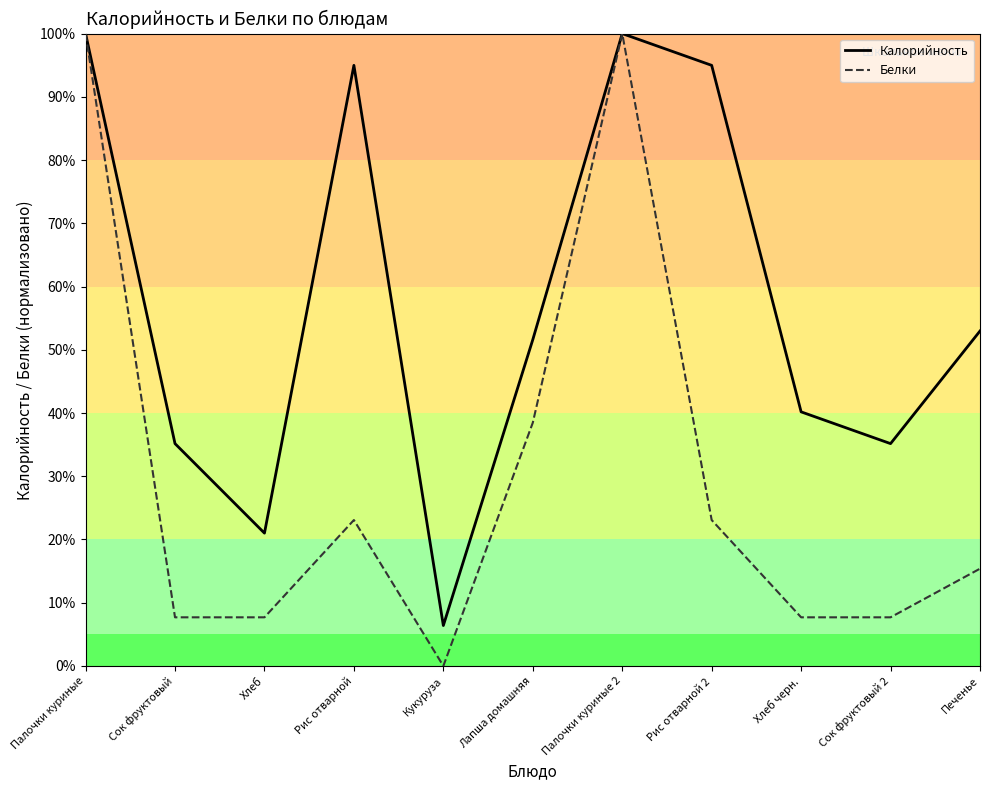

At which category does Белки reach its first local peak?

Рис отварной